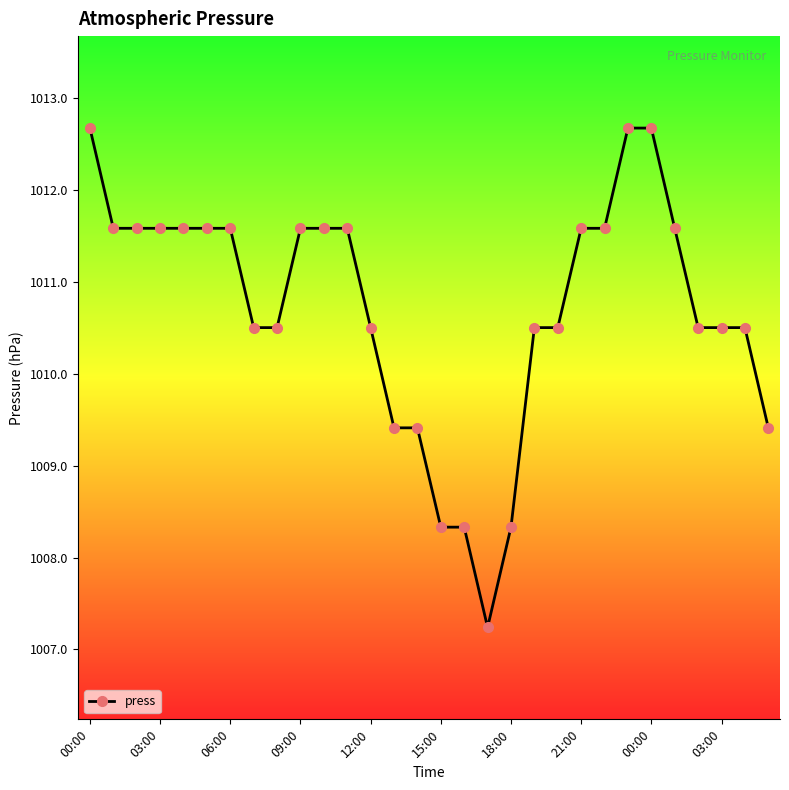

What is the difference between the maximum and minimum values?

5.4